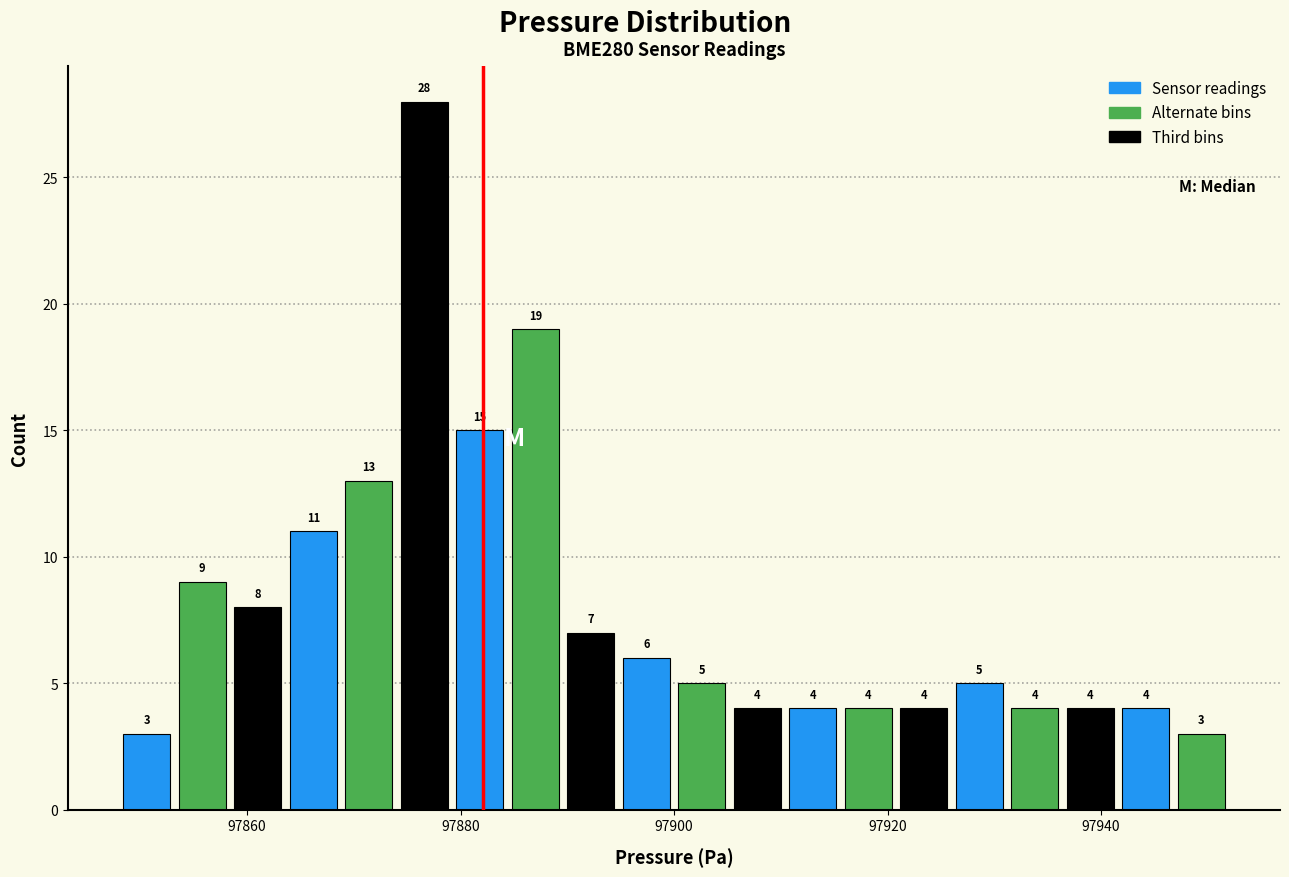

Around what value on the x-axis is the tallest bar? Give the approximate position of its centre, as read against the axis.

97876